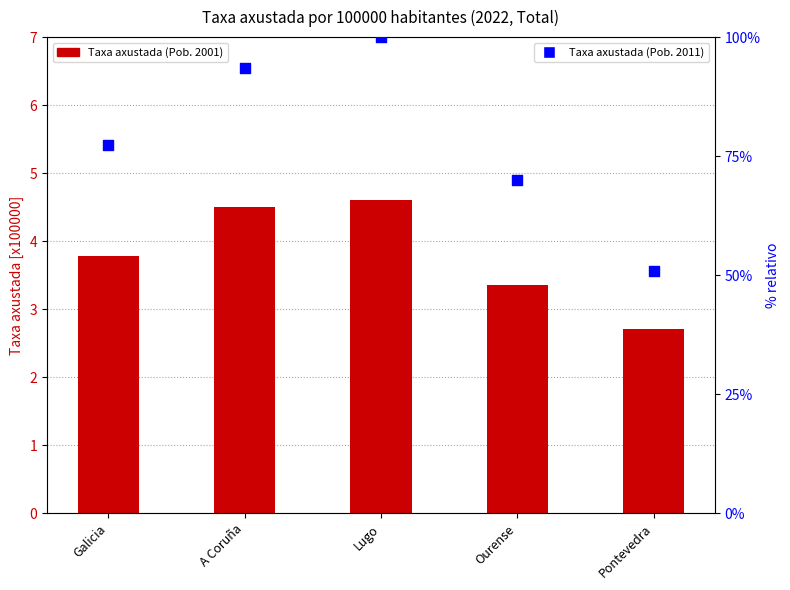

Which series reaches the maximum Y coordinate?

Taxa axustada (Pob. 2011)[x100000]